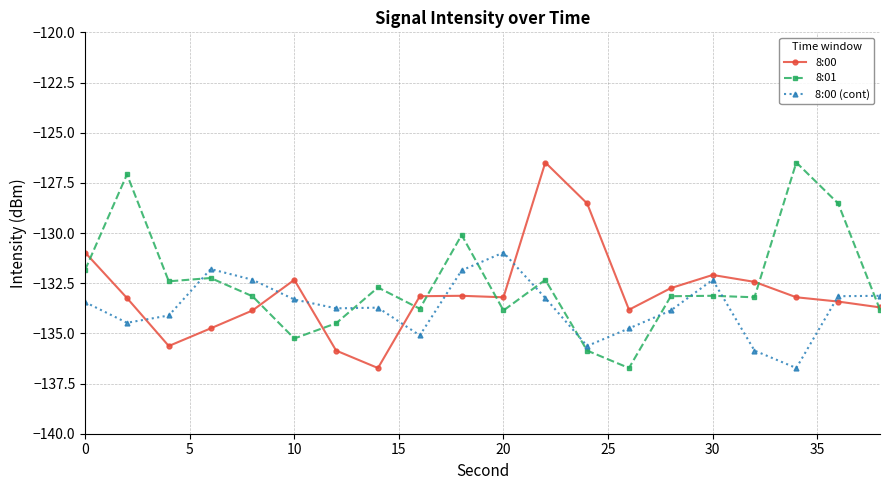

What is the difference between the maximum and minimum values in the 8:00 (cont) series?

5.8